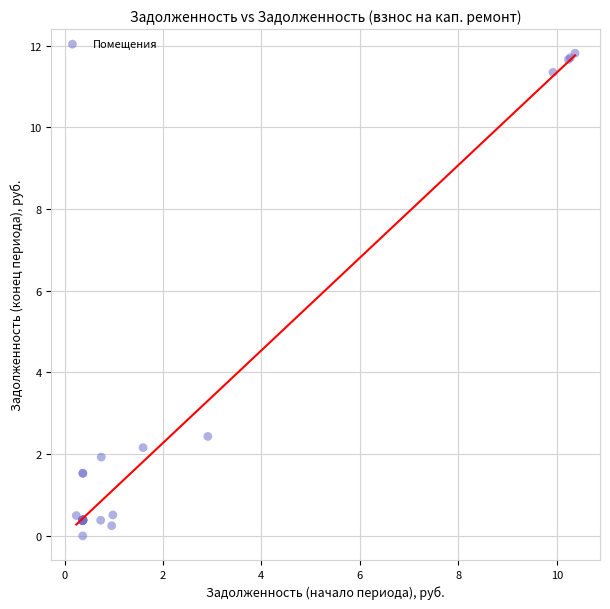

What Y value in the scatter plot is closest to 5?

2.4